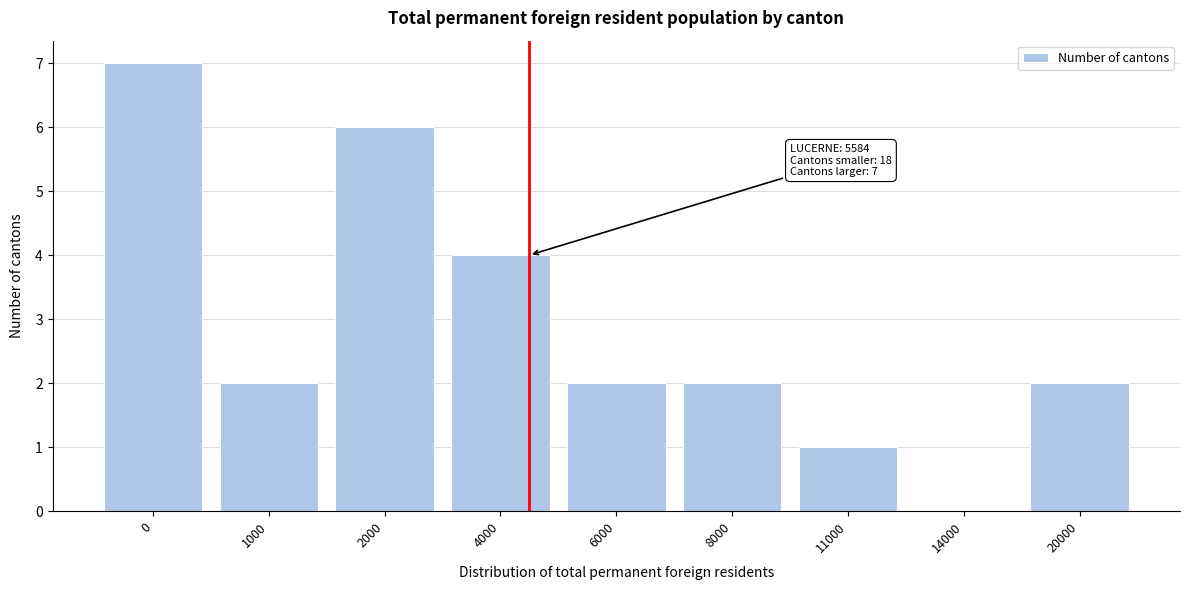

Reading left to right, transcribe all the data shown in this chart.

0=7	1000=2	2000=6	4000=4	6000=2	8000=2	11000=1	14000=0	20000=2